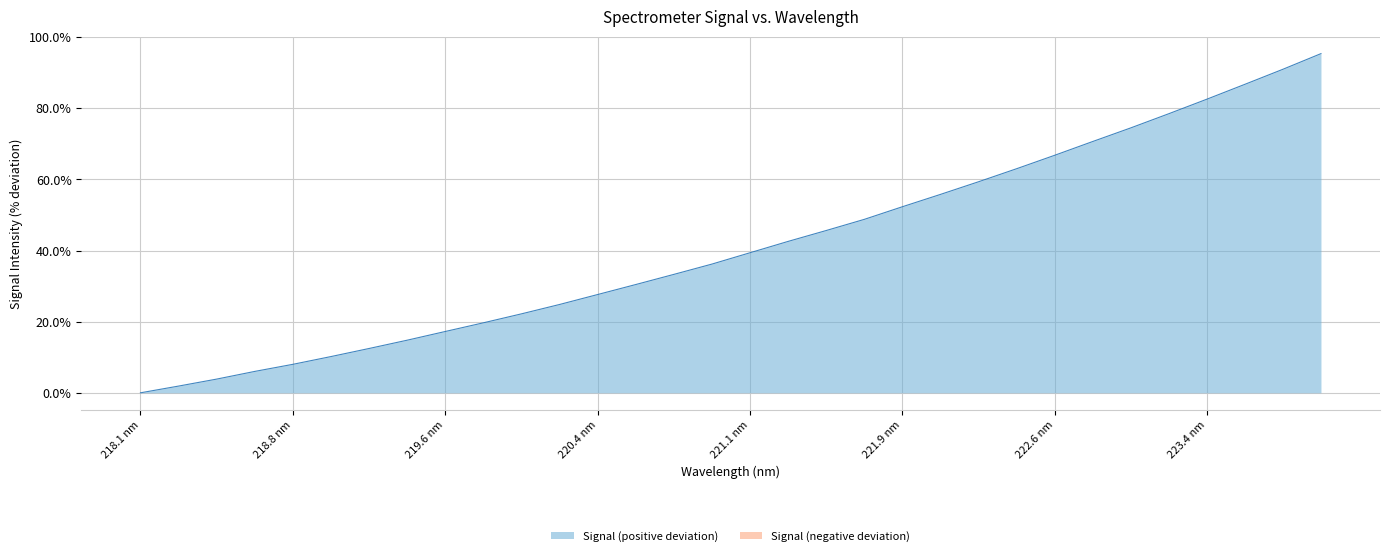

What is the maximum value shown in the chart?

95.4